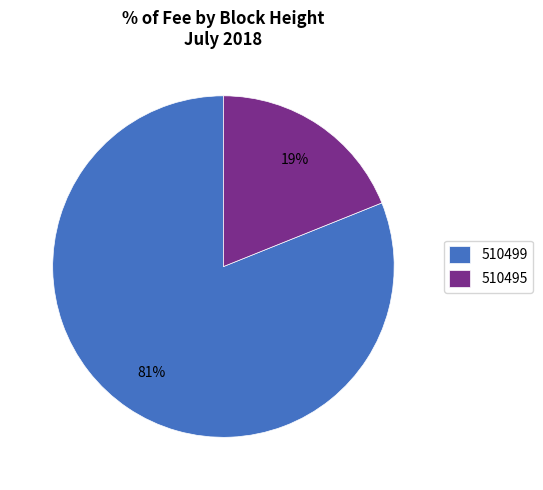

To the nearest percent, what percentage of the pie is 510495?

19%